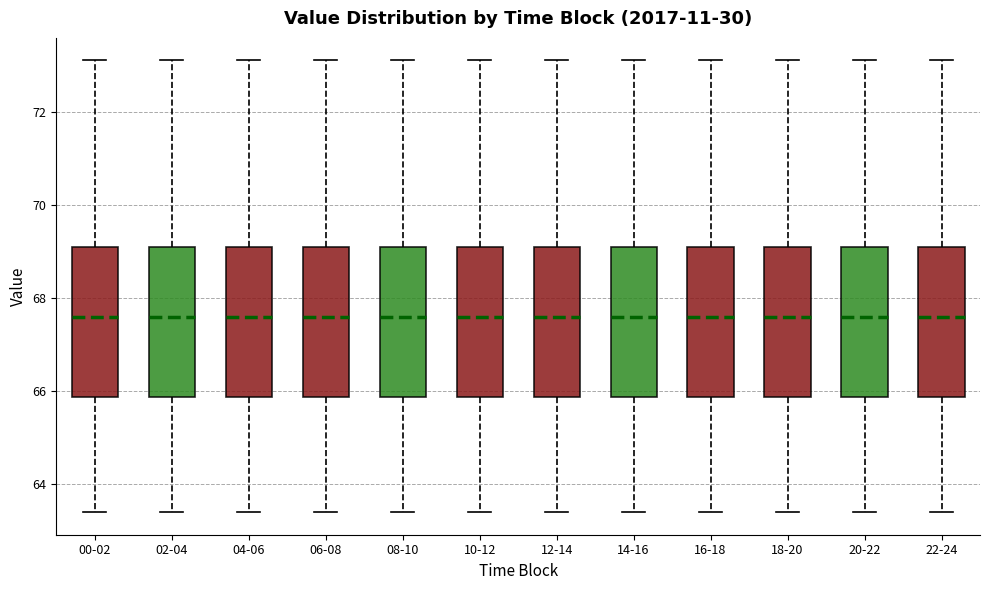

Where is the upper edge of the box for 10-12 on the y-axis? The values are not printed on the chart, so give them approximately, as read against the axis.

69.2